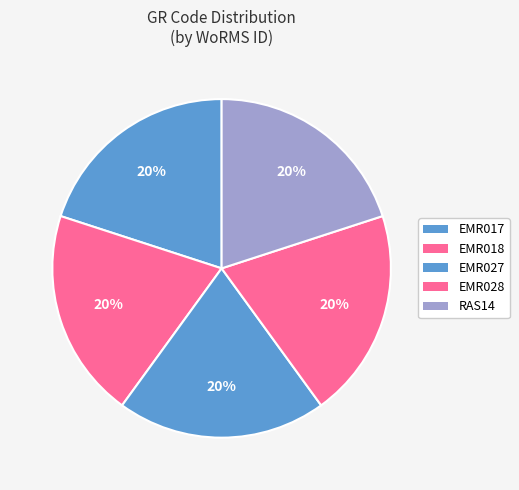

How many segments does this pie chart have?

5